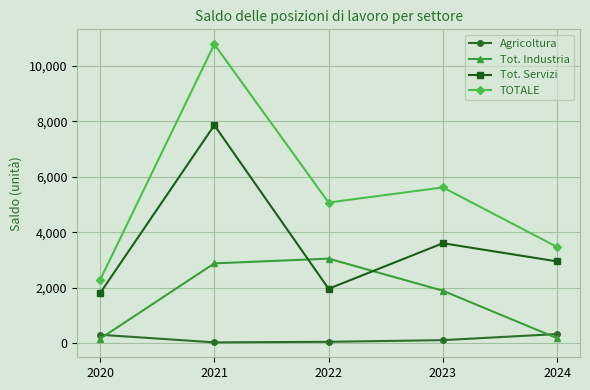

What is the difference between the maximum and minimum values in the Tot. Industria series?

2885